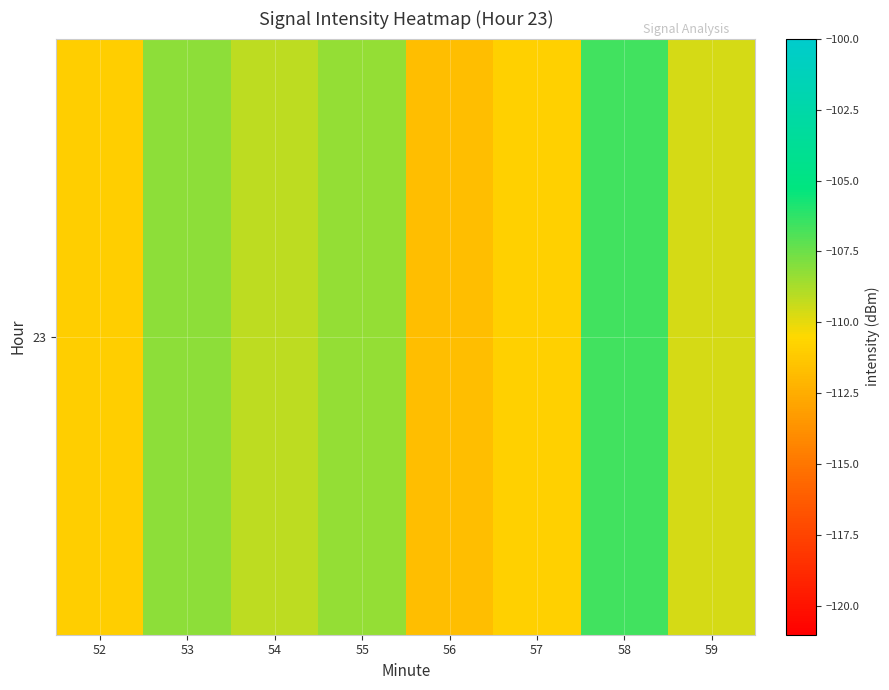

What is the smallest value displayed?

-111.7